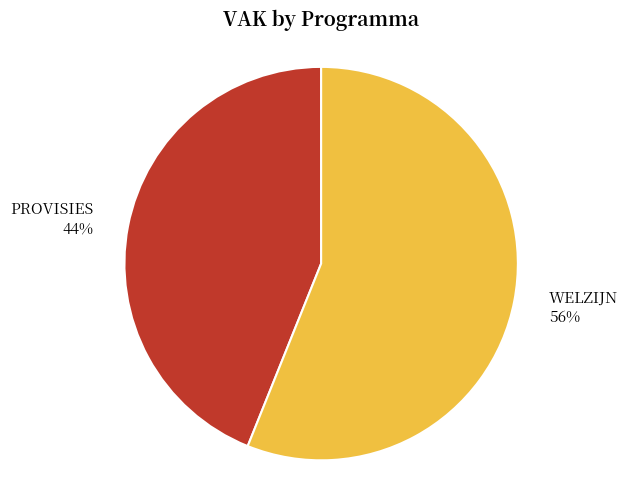

Which slice is the largest?

WELZIJN